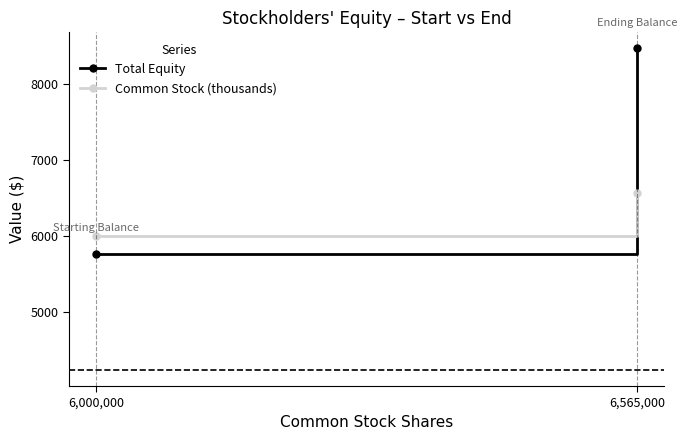

Between 6,565,000 and 6,000,000, which is larger?

6,565,000